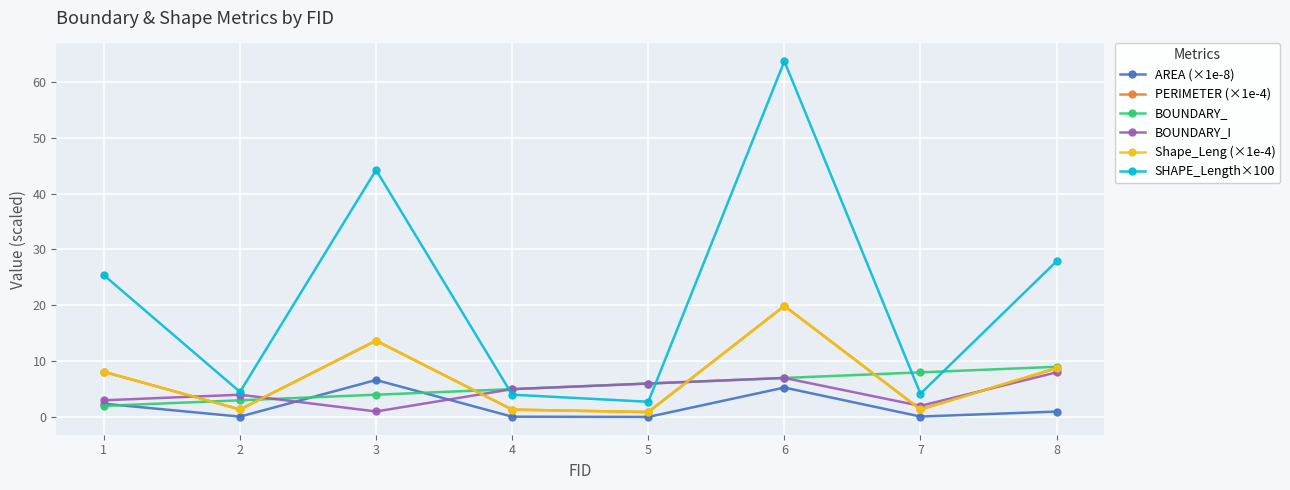

At which category is the sum across all series the highest?

6